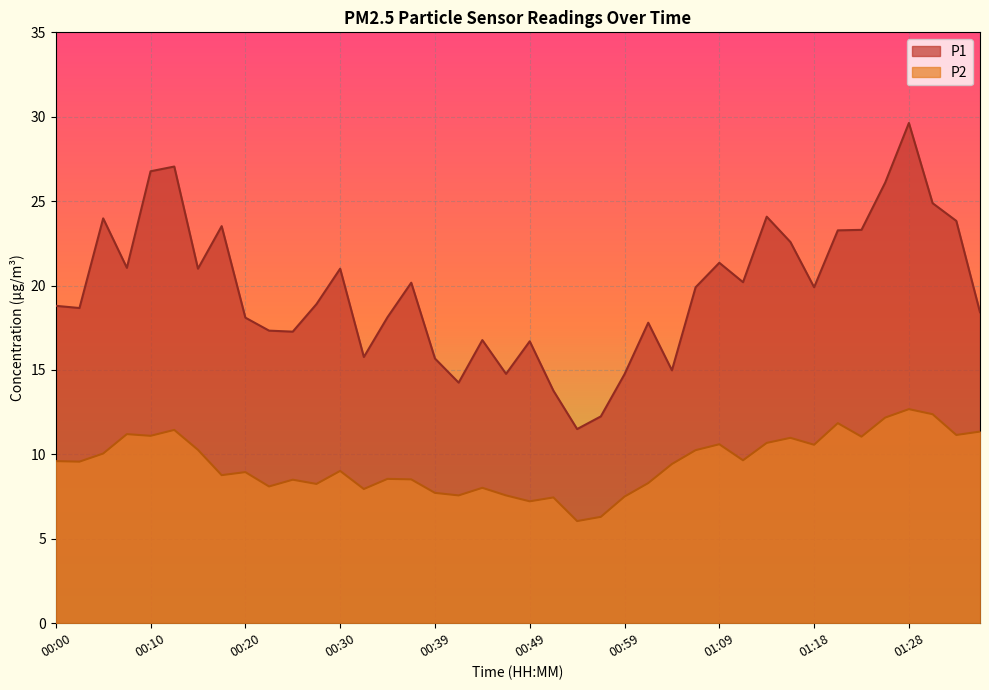

Reading left to right, transcribe all the data shown in this chart.

P1: 18.8	18.7	24.0	21.1	26.8	27.1	21.0	23.5	18.1	17.3	17.3	18.9	21.0	15.8	18.1	20.2	15.7	14.2	16.8	14.8	16.7	13.8	11.5	12.2	14.8	17.8	15.0	19.9	21.4	20.2	24.1	22.6	19.9	23.3	23.3	26.1	29.6	24.9	23.8	18.4
P2: 9.6	9.6	10.1	11.2	11.1	11.4	10.3	8.8	8.9	8.1	8.5	8.2	9.0	8.0	8.6	8.5	7.7	7.6	8.0	7.6	7.2	7.5	6.0	6.3	7.5	8.3	9.4	10.2	10.6	9.7	10.7	11.0	10.6	11.8	11.1	12.2	12.7	12.4	11.2	11.3